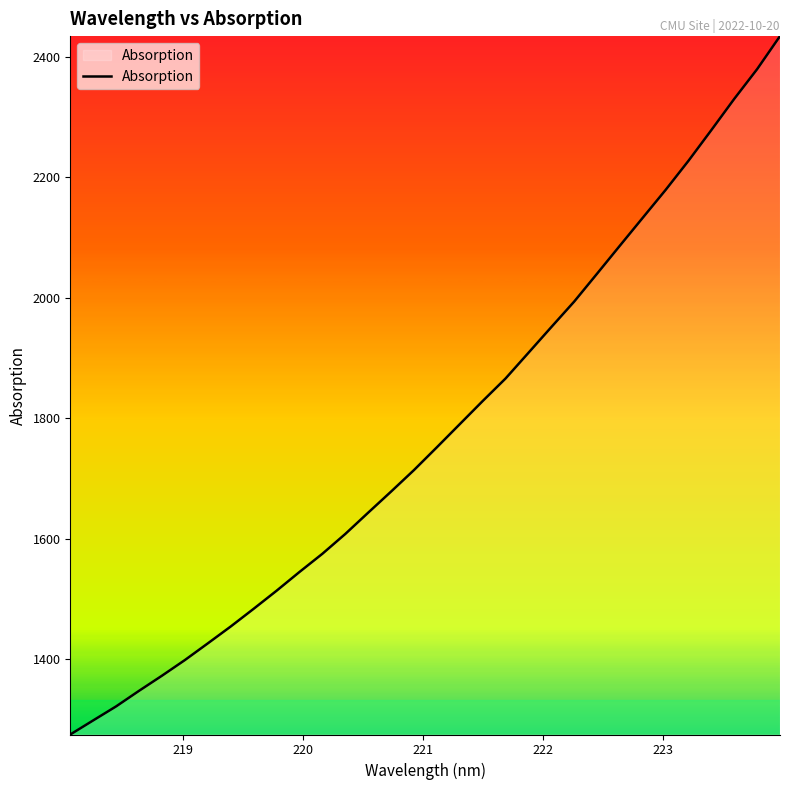

Does the chart display data point markers on the line(s)?

No